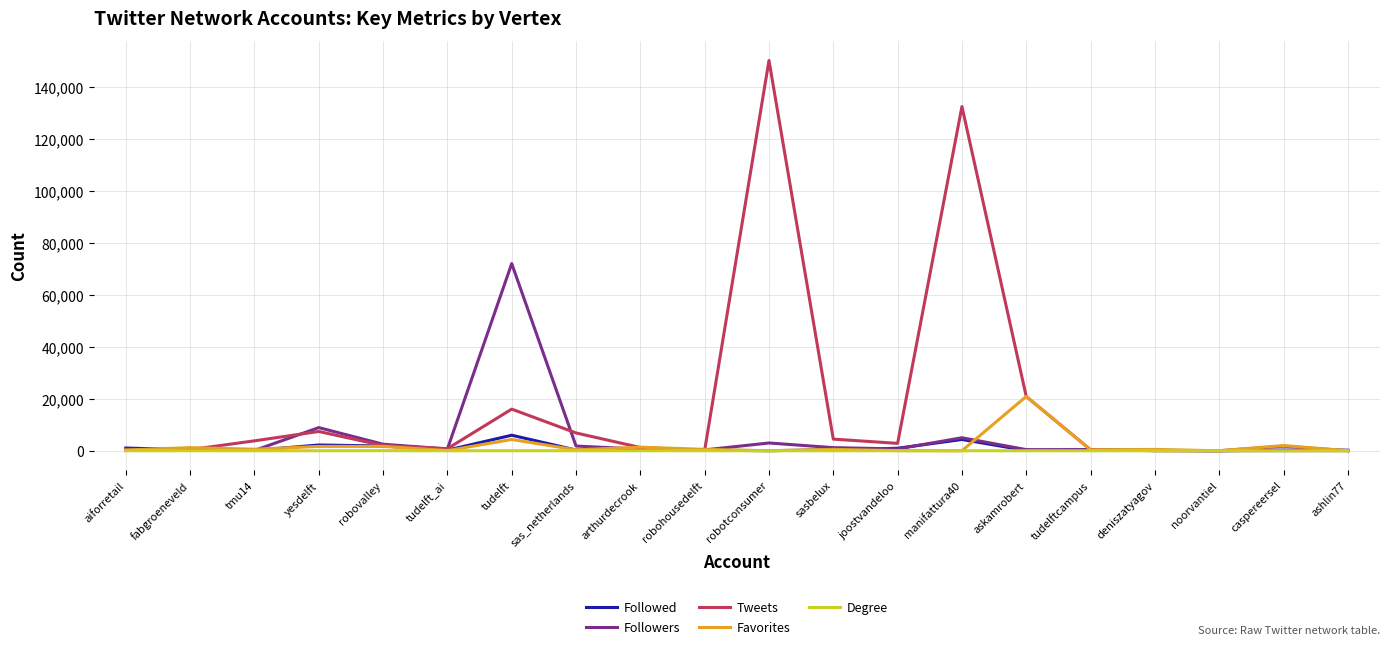

Which series has the largest total across all categories?

Tweets